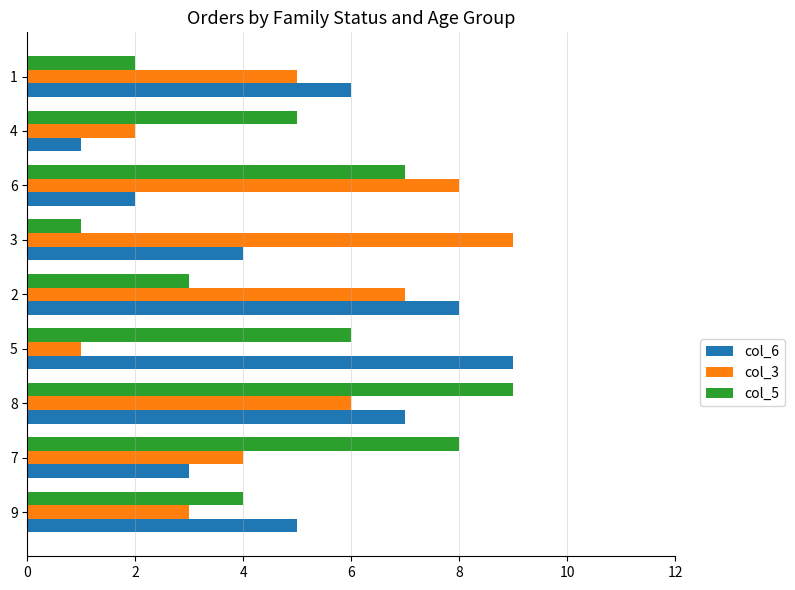

Is the value of col_3 at 6 greater than the value of col_6 at 8?

Yes